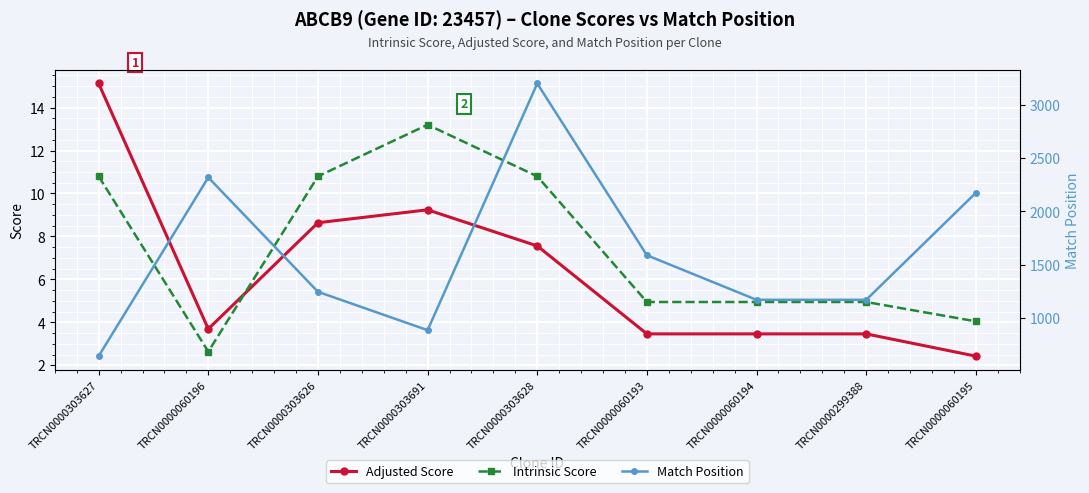

How many interior local peaks does the Match Position series have?

2